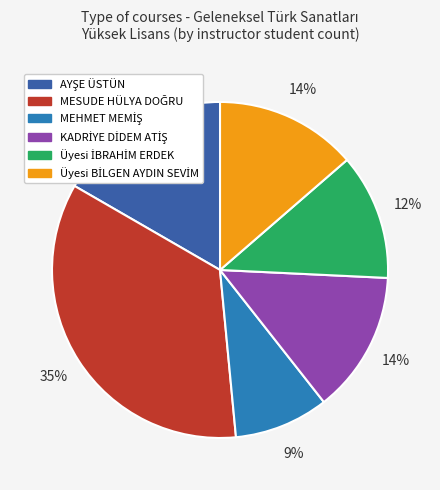

Count the number of slices in the pie.

6